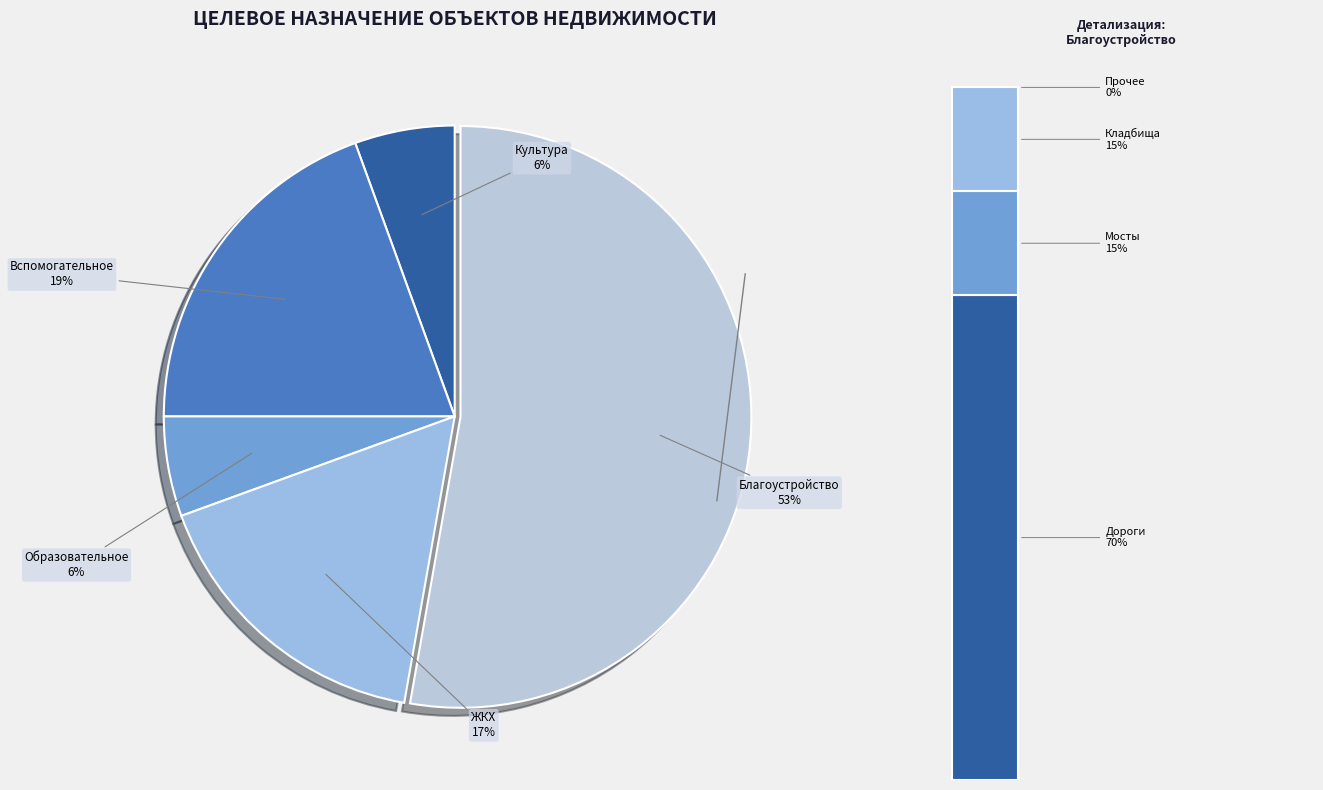

Is there a majority slice in this chart?

Yes